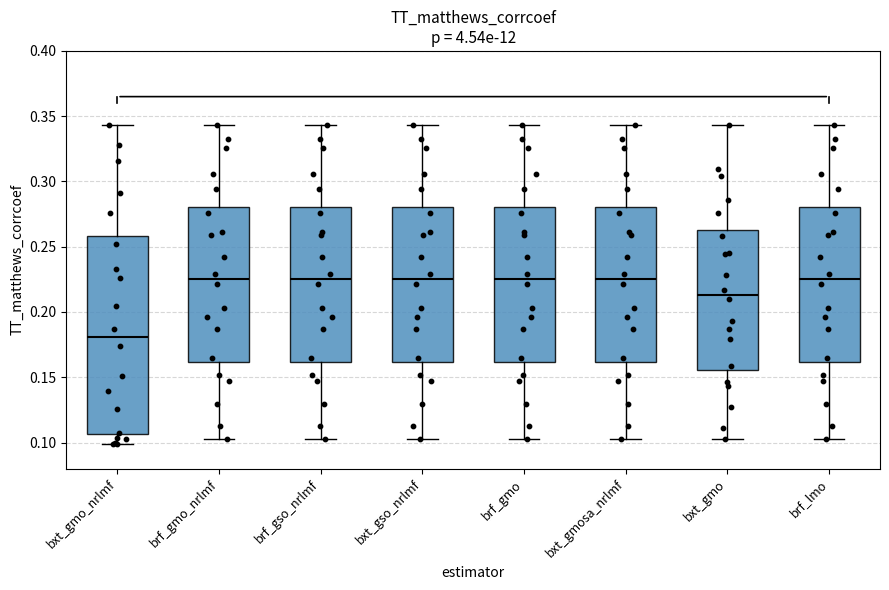

Which box is the tallest, from its lower edge to its upper edge?

bxt_gmo_nrlmf